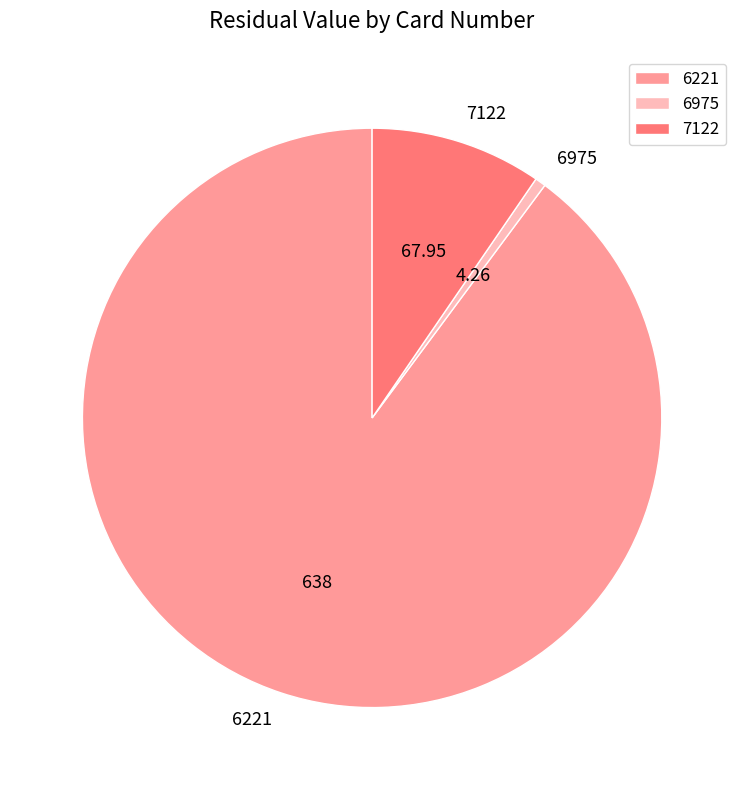

Is the sum of 6975 and 7122 greater than half?

No